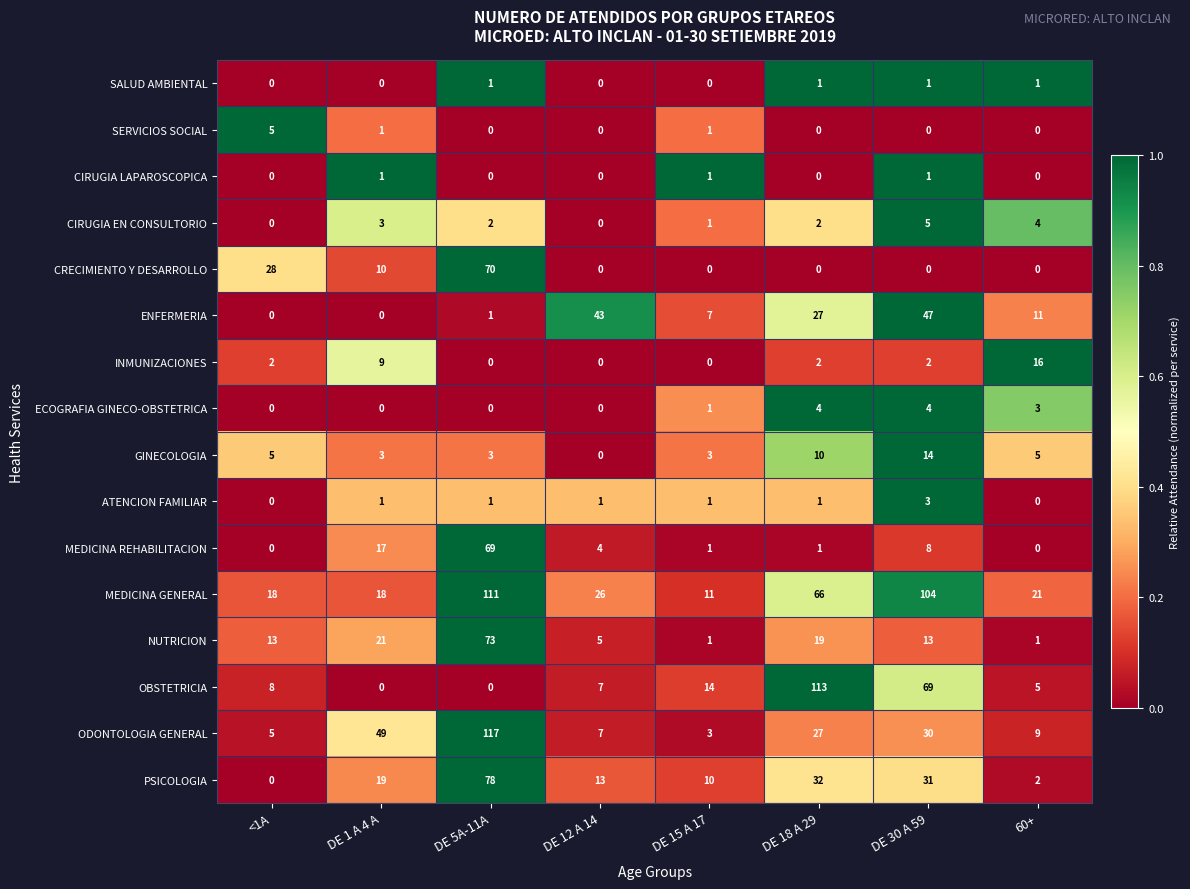

Which series has the largest range (max minus min)?

ODONTOLOGIA GENERAL